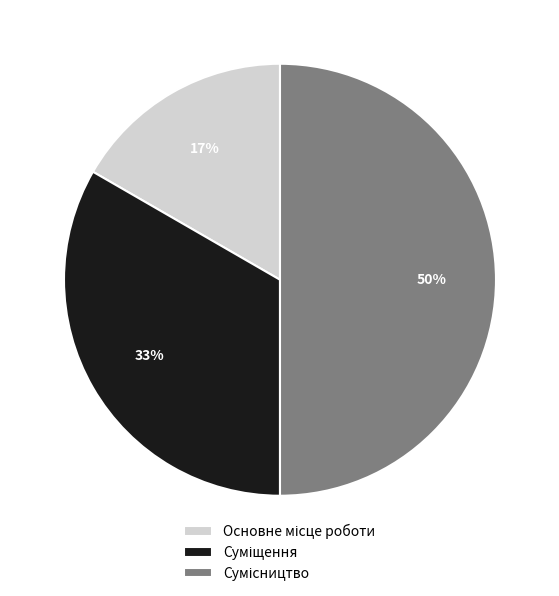

To the nearest percent, what is the difference between the largest and smallest slice percentages?

33%